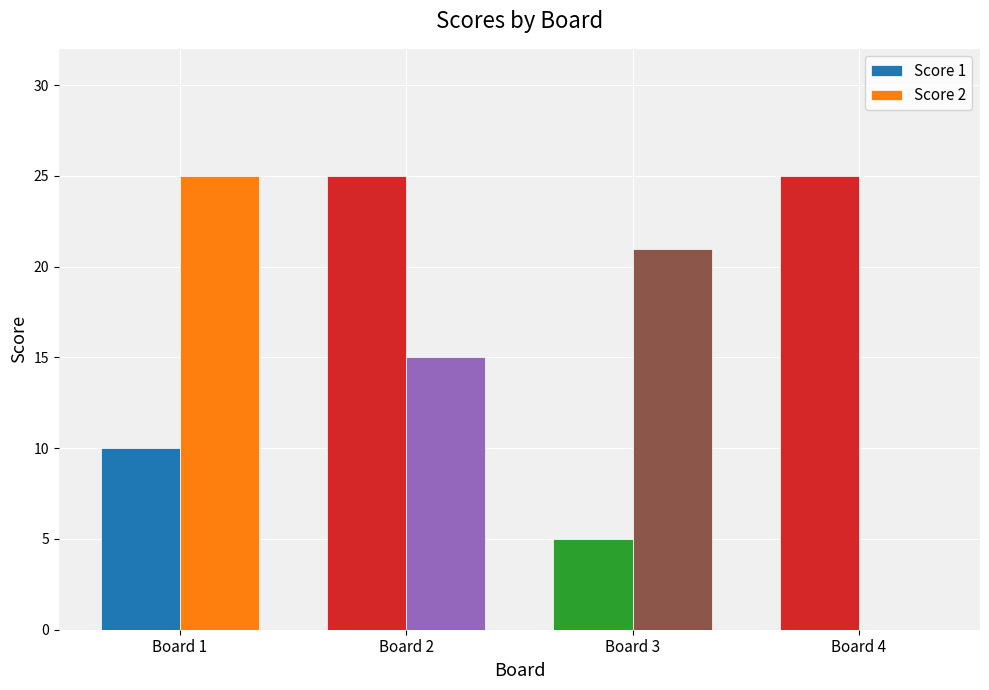

What is the highest value of the Score 2 series?

25